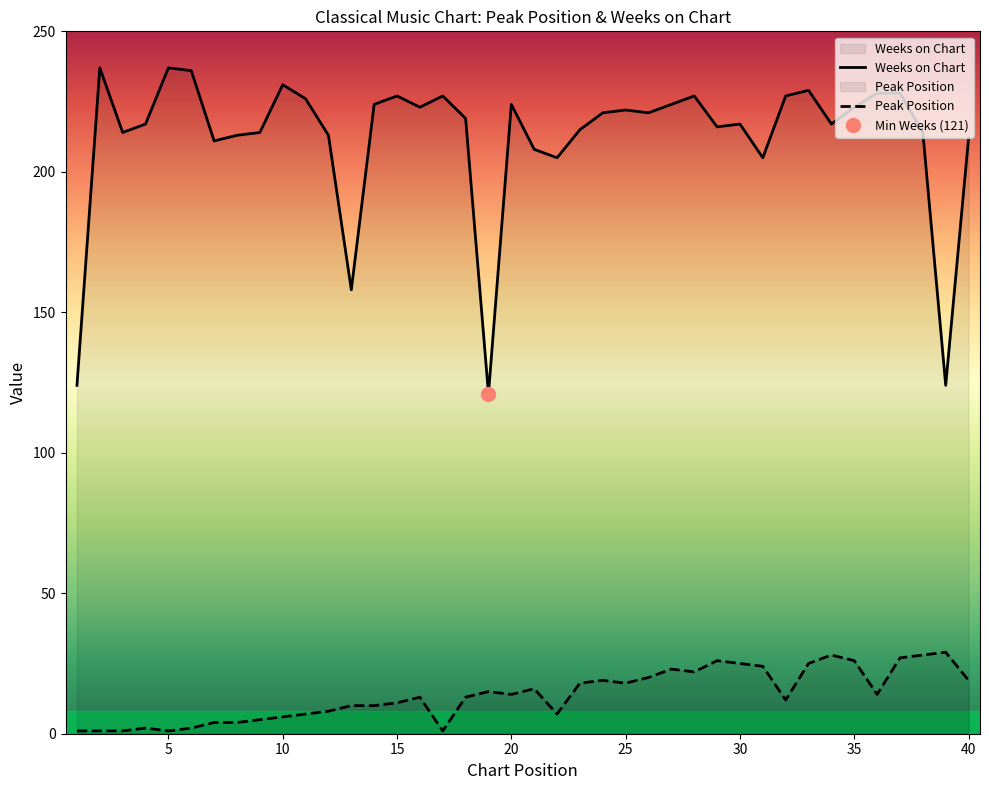

What is the minimum value for Peak Position?

1